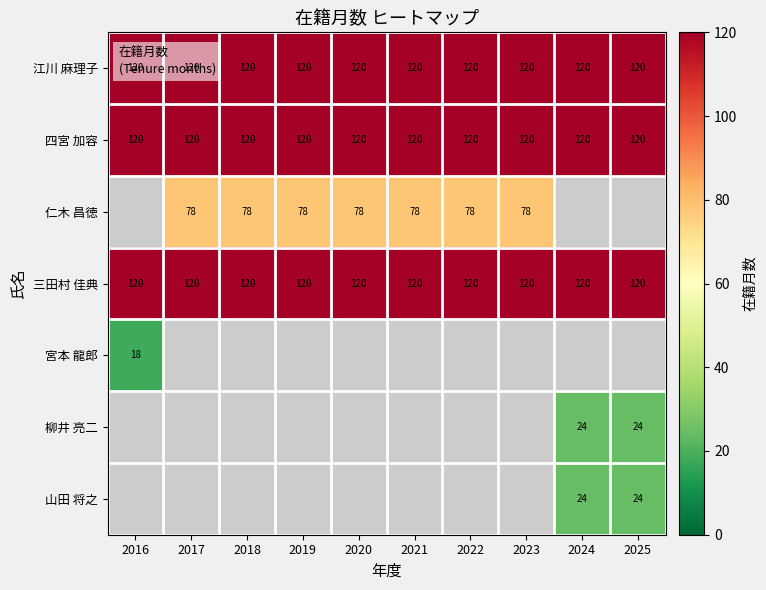

True or false: 仁木 昌徳 has a value of 124 at 2020.

False